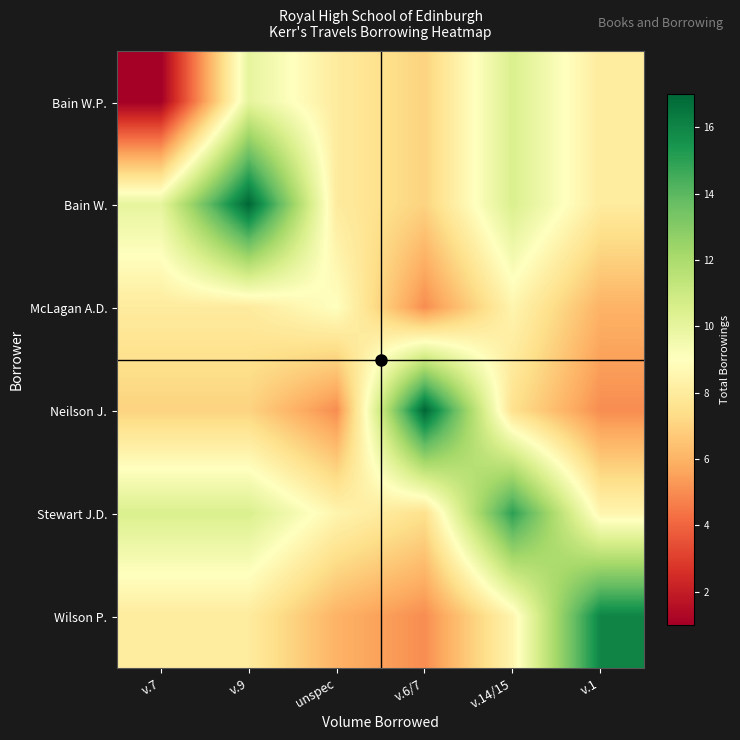

At how many categories does at least one series exceed 11?

4